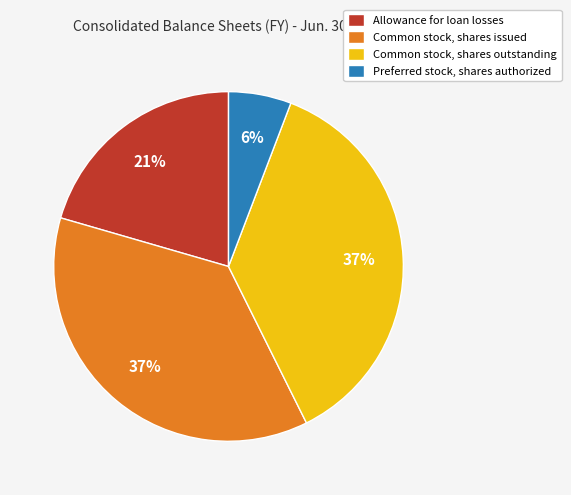

Is the sum of Common stock, shares outstanding and Allowance for loan losses greater than half?

Yes